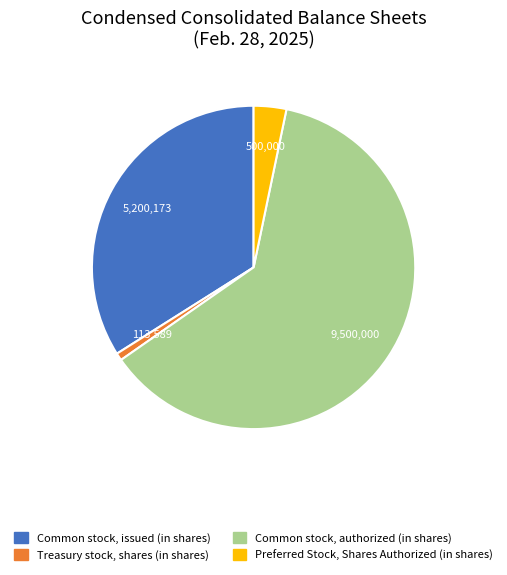

What is the smallest slice in the pie chart?

Treasury stock, shares (in shares)